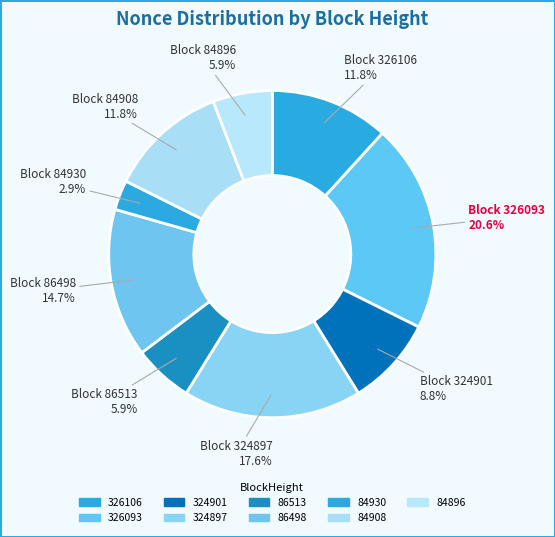

What percentage is the 326106 slice, to the nearest percent?

12%